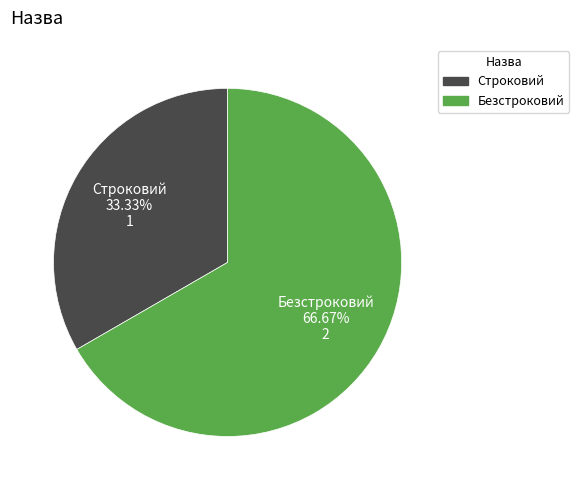

To the nearest percent, what is the average slice percentage?

50%